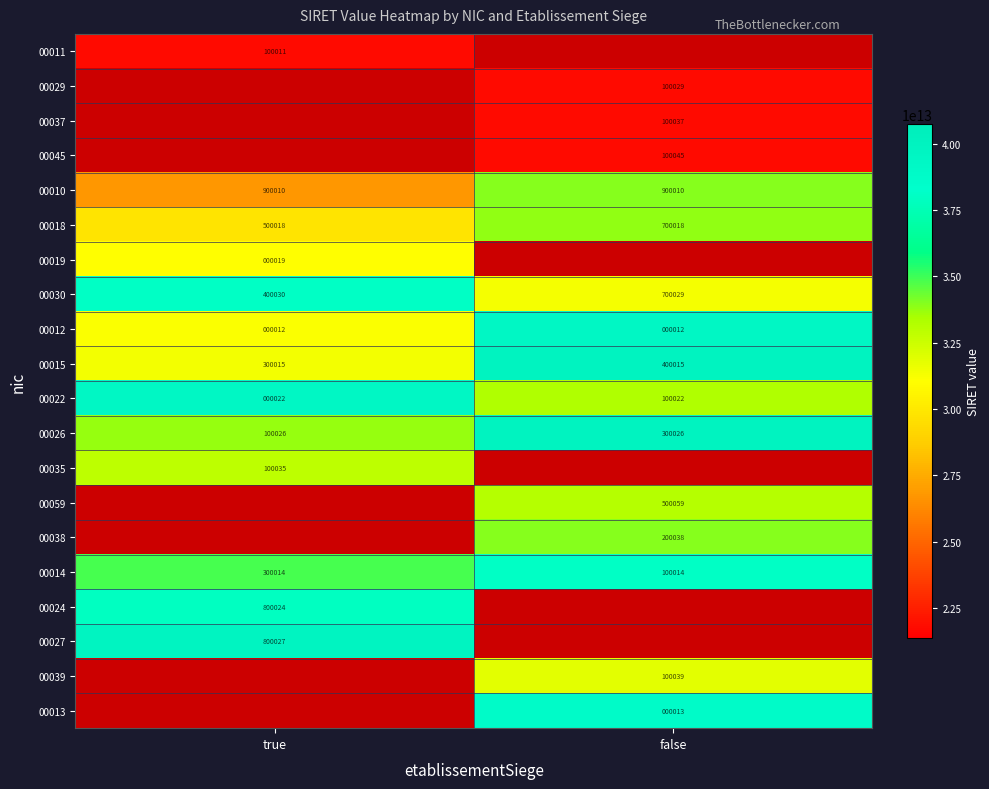

What is the difference between the maximum and minimum values in the 00030 series?

299999